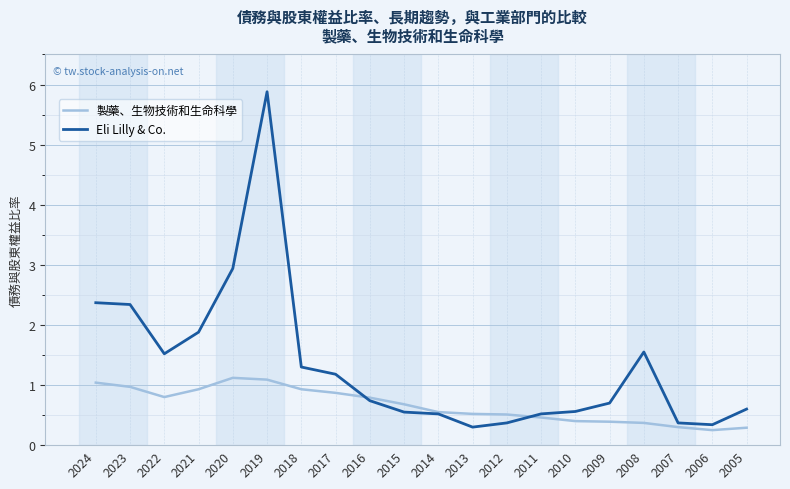

List the series in order of their peak value, lowest first.

製藥、生物技術和生命科學, Eli Lilly & Co.